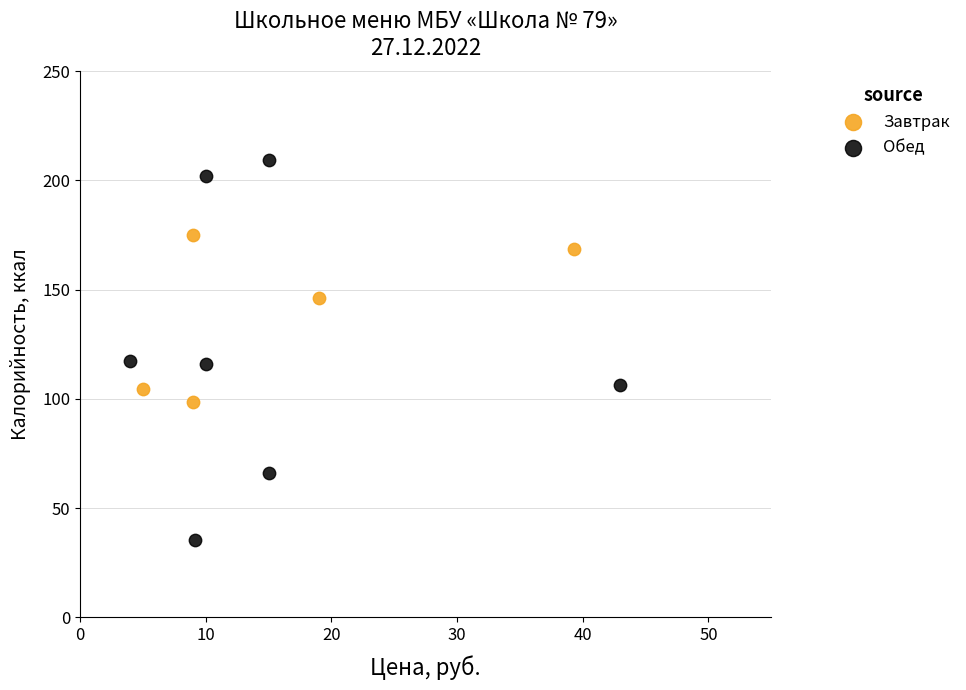

Which series contains the lowest Y value?

Обед